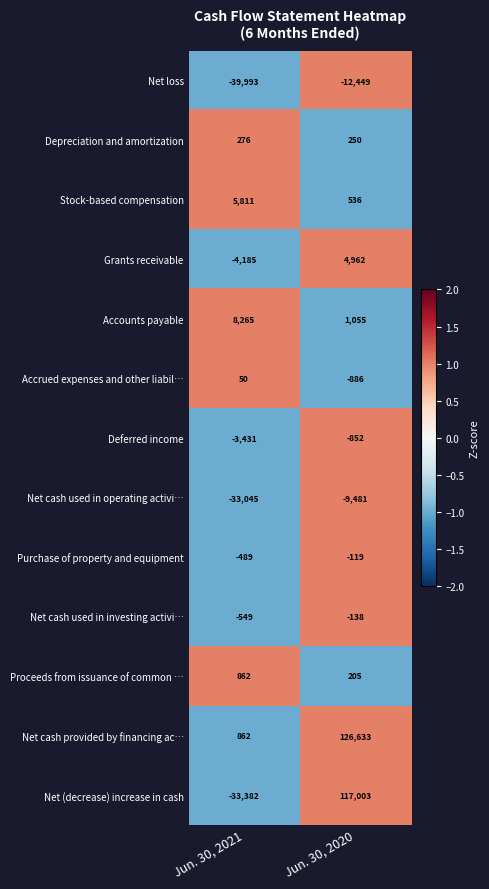

Reading right to left, what are all the values shown in this chart?

Net loss: -12449	-39993
Depreciation and amortization: 250	276
Stock-based compensation: 536	5811
Grants receivable: 4962	-4185
Accounts payable: 1055	8265
Accrued expenses and other liabil…: -886	50
Deferred income: -852	-3431
Net cash used in operating activi…: -9481	-33045
Purchase of property and equipment: -119	-489
Net cash used in investing activi…: -138	-549
Proceeds from issuance of common …: 205	862
Net cash provided by financing ac…: 126633	862
Net (decrease) increase in cash: 117003	-33382